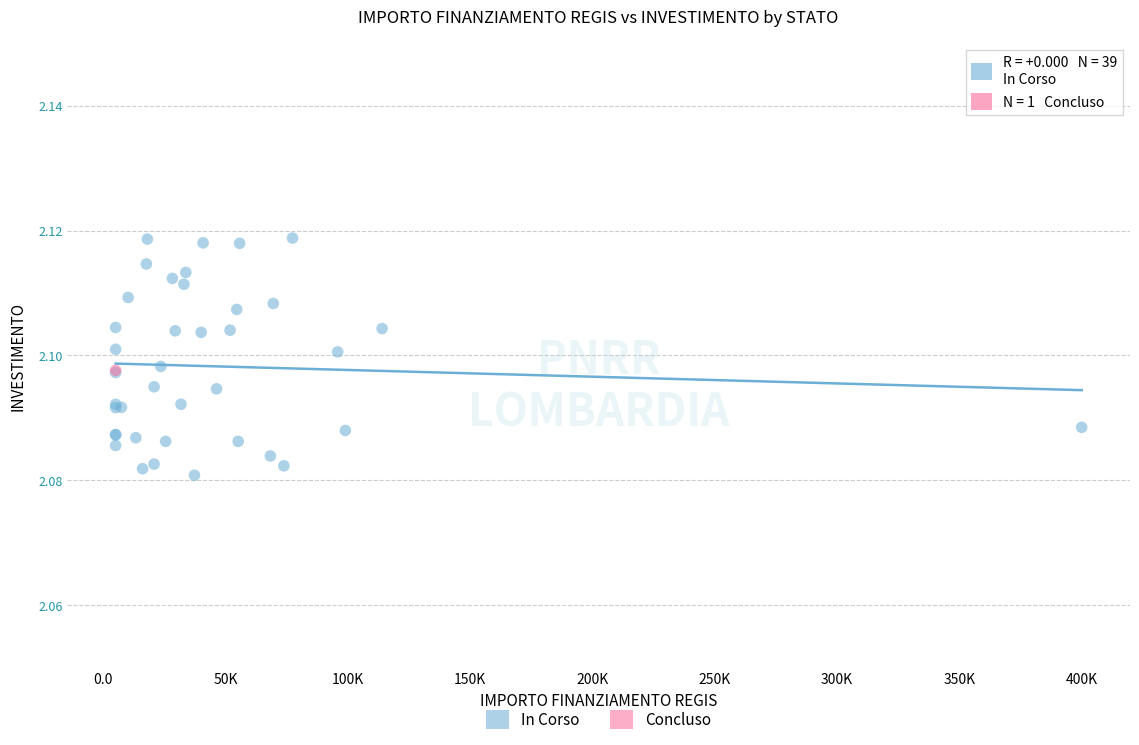

What are all the series names shown in the legend?

In Corso, Concluso